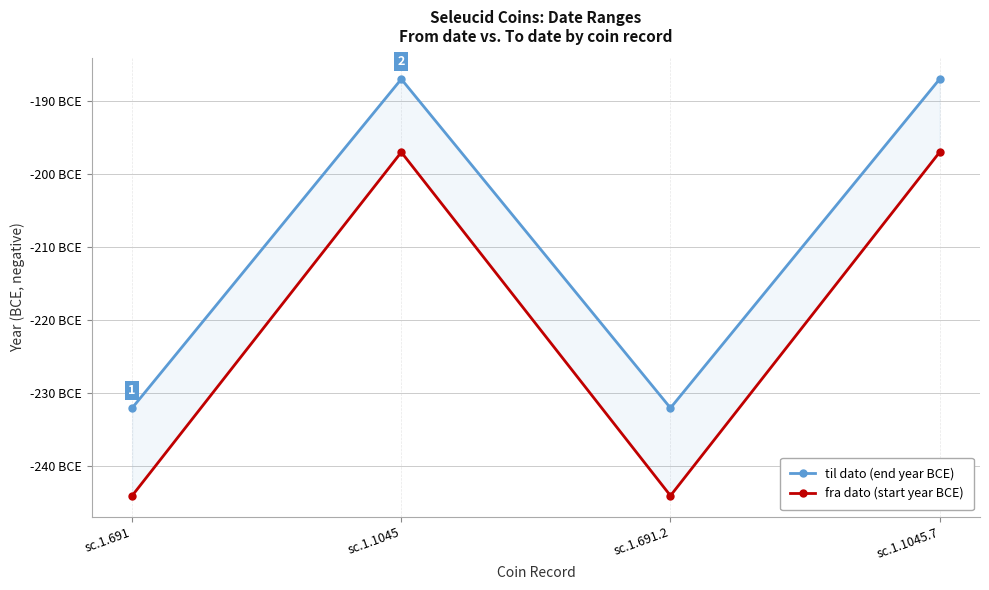

True or false: til dato (end year BCE) and fra dato (start year BCE) intersect in this chart.

False